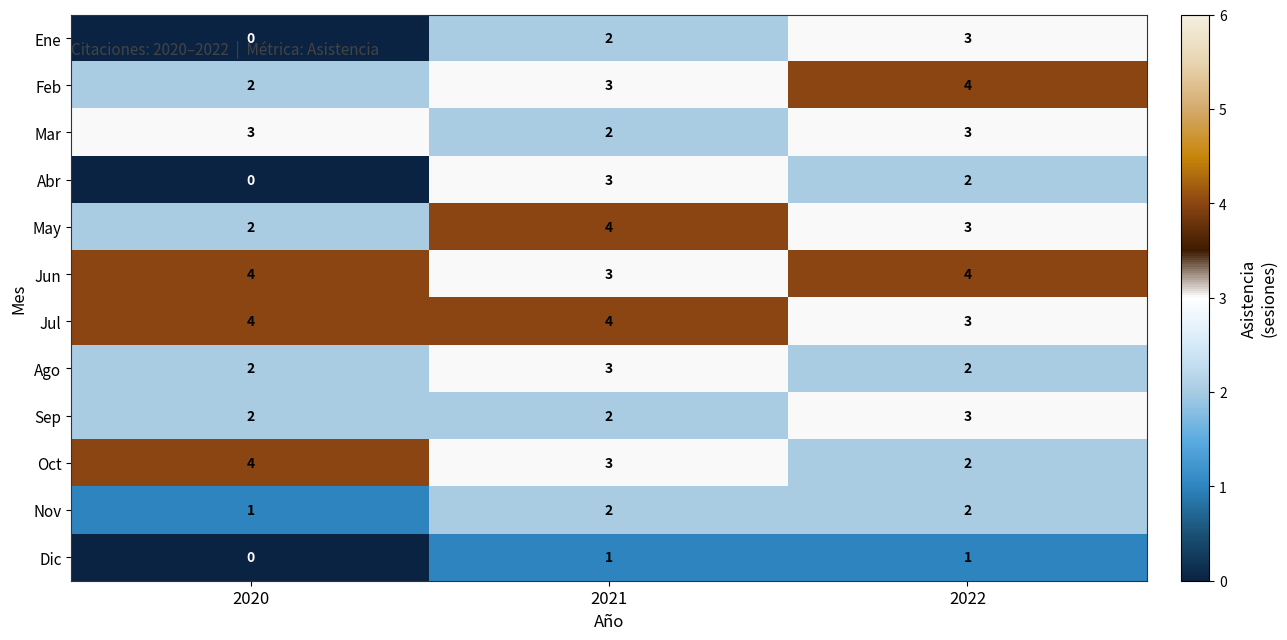

What is the spread (max minus min) of values at 2021?

3